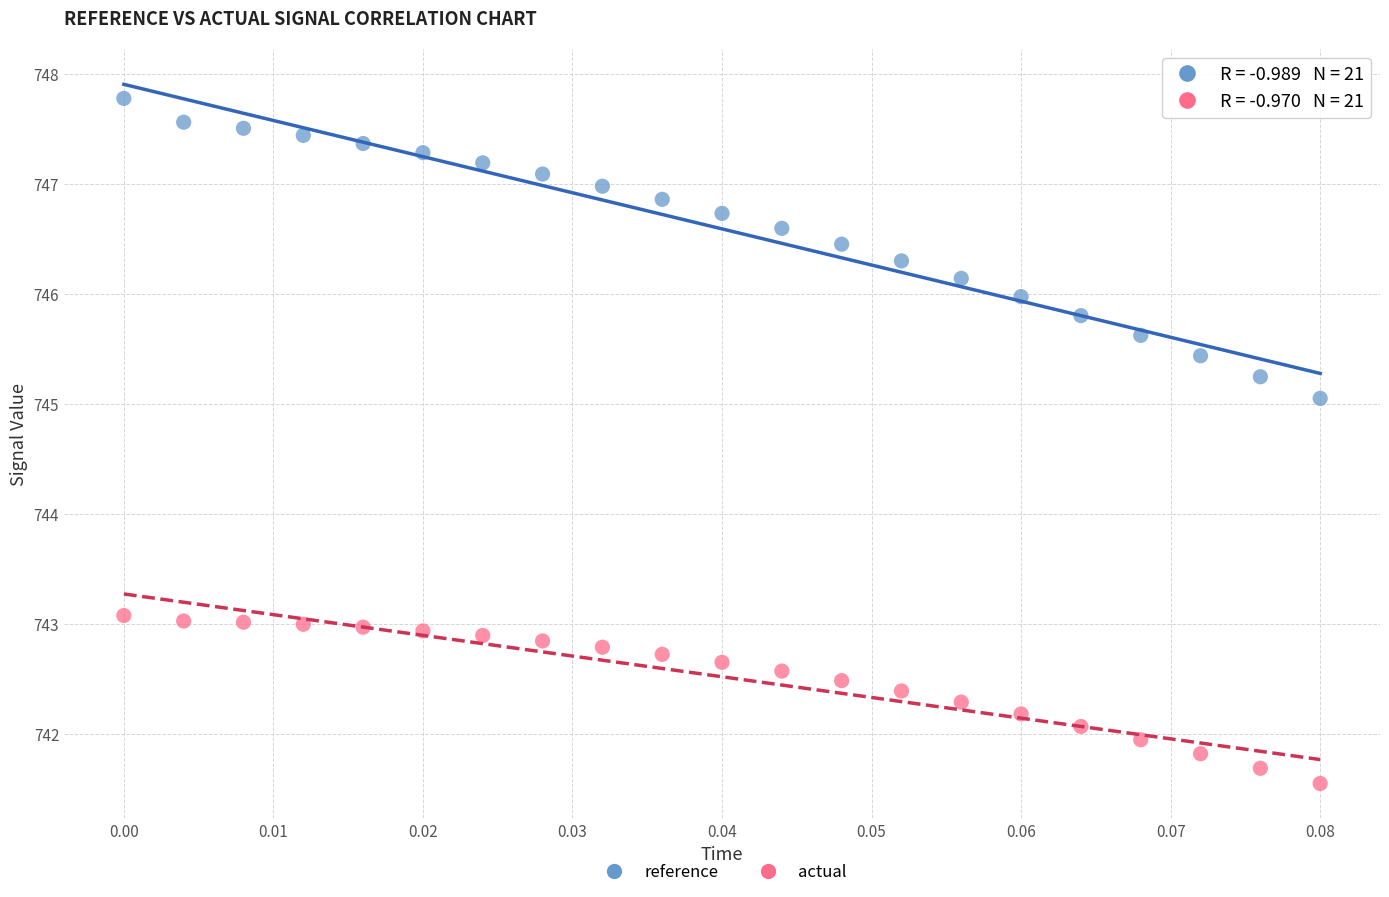

Which series reaches the maximum Y coordinate?

reference